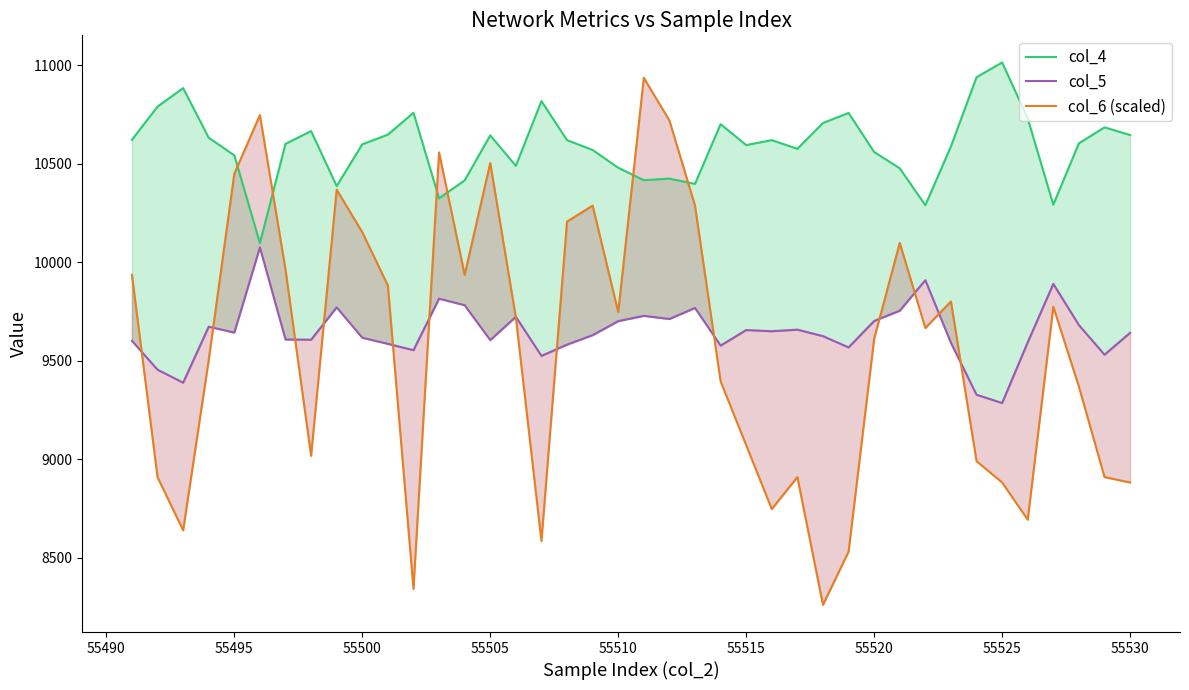

At how many categories does at least one series exceed 9780?

40